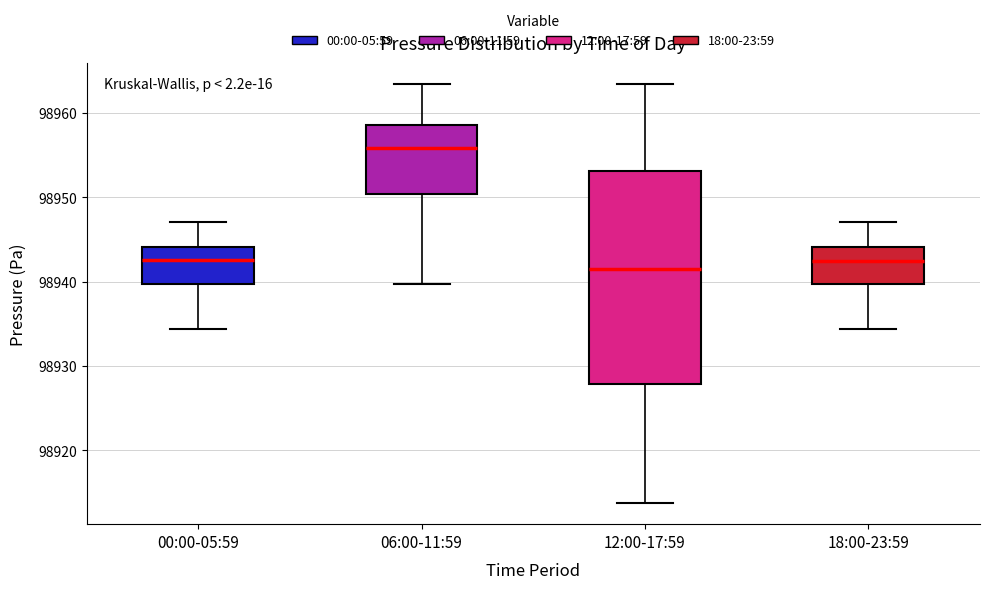

Reading left to right, read every box against the y-axis: the position of its median line, the range the box covers, and the ends of its whiskers. The values are not printed on the chart, so give them approximately, as read against the axis.

00:00-05:59: median 98943, box 98940 to 98944, whiskers 98934 to 98947
06:00-11:59: median 98956, box 98950 to 98959, whiskers 98940 to 98963
12:00-17:59: median 98941, box 98928 to 98953, whiskers 98914 to 98963
18:00-23:59: median 98942, box 98940 to 98944, whiskers 98934 to 98947